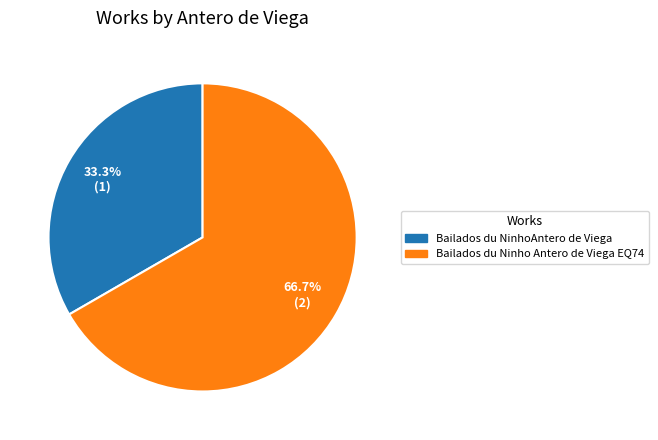

Does any single category account for the majority?

Yes